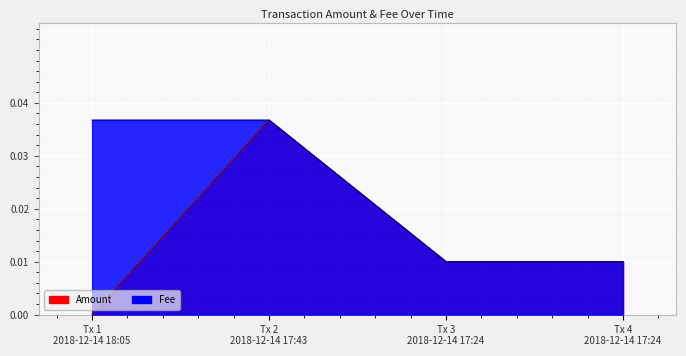

Is the value of Fee at Tx 1 2018-12-14 18:05 greater than the value of Amount at Tx 3 2018-12-14 17:24?

Yes